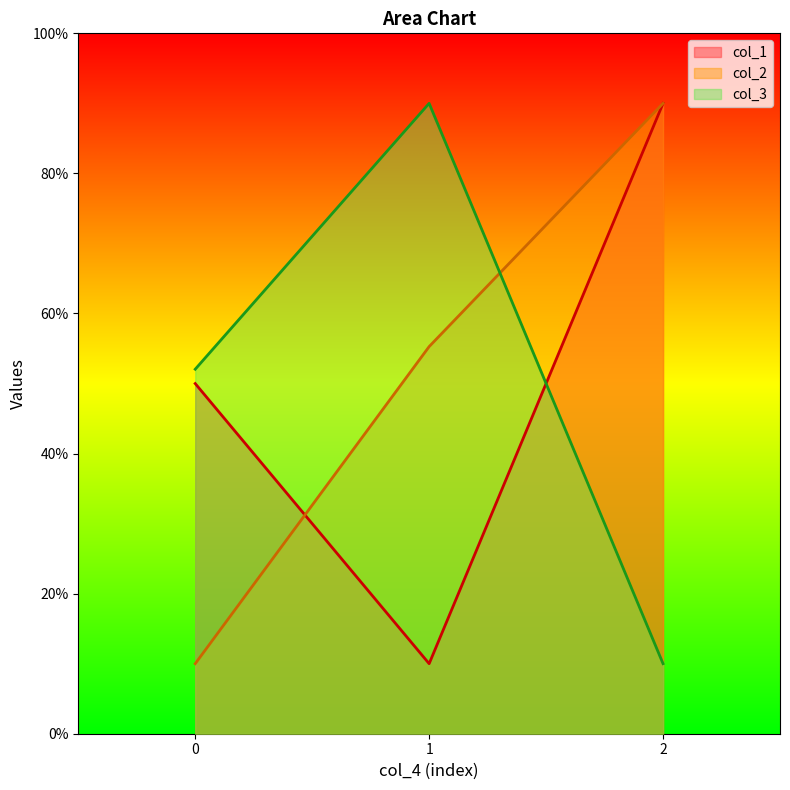

What are all the series names shown in the legend?

col_1, col_2, col_3